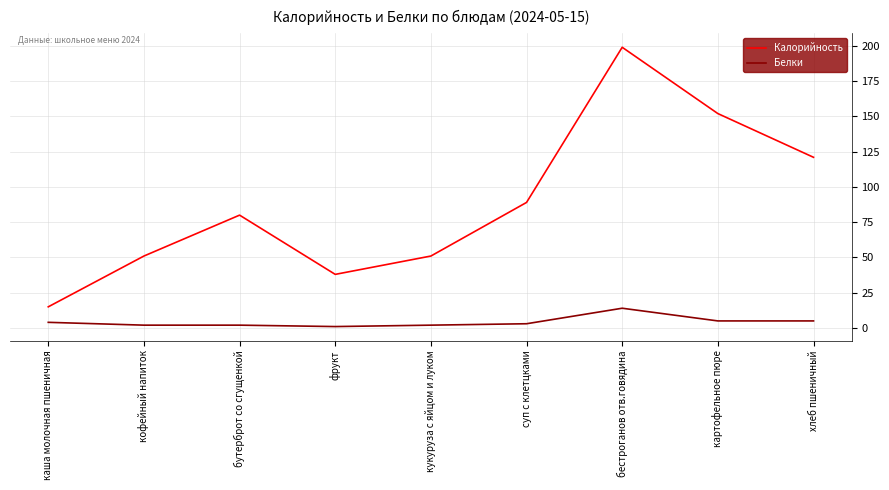

The Калорийность series shows 51.0 at кукуруза с яйцом и луком. True or false?

True